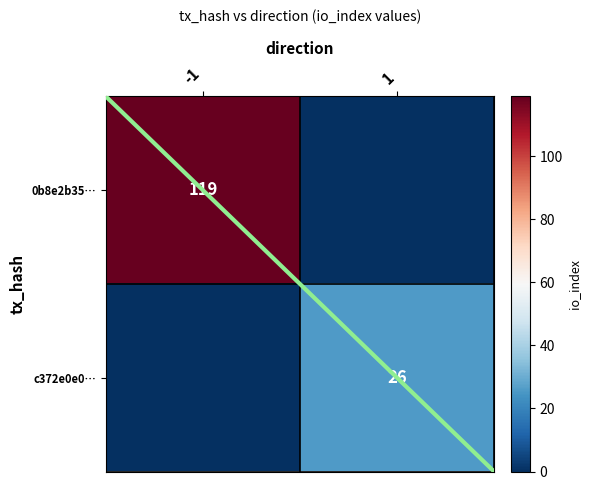

Is it true that 0b8e2b35… equals 119 at -1?

True